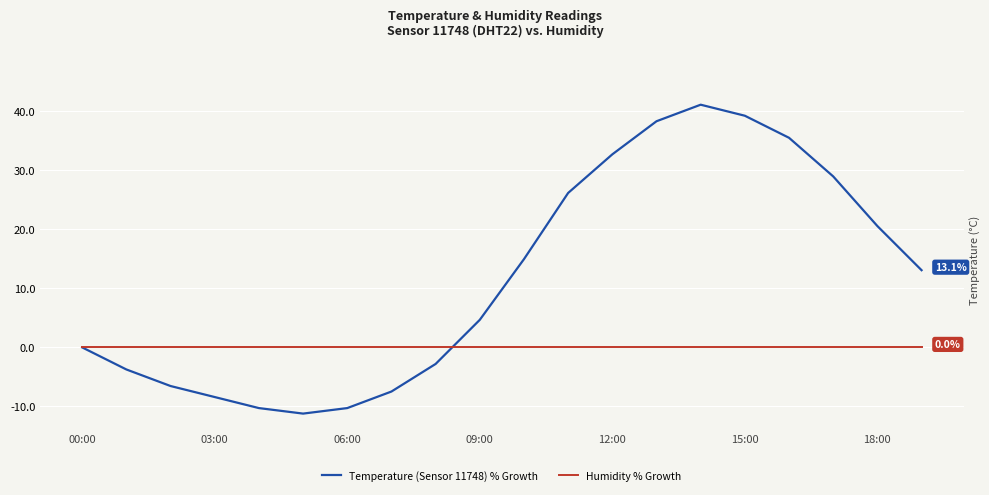

What is the average value of the Temperature (Sensor 11748) % Growth series?

11.7